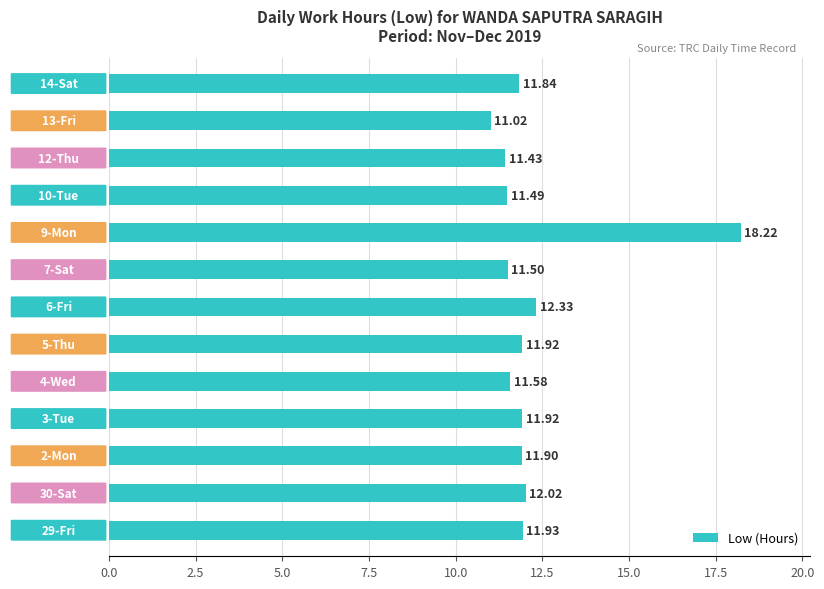

What is the average value?

12.2